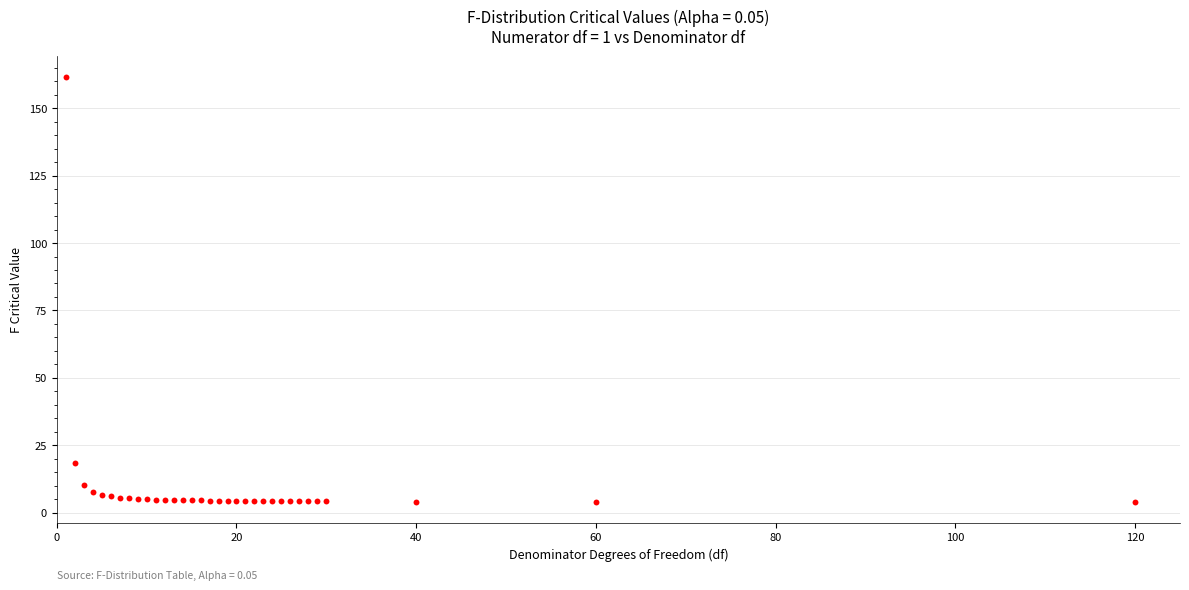

What Y value in the scatter plot is closest to 82?

18.5